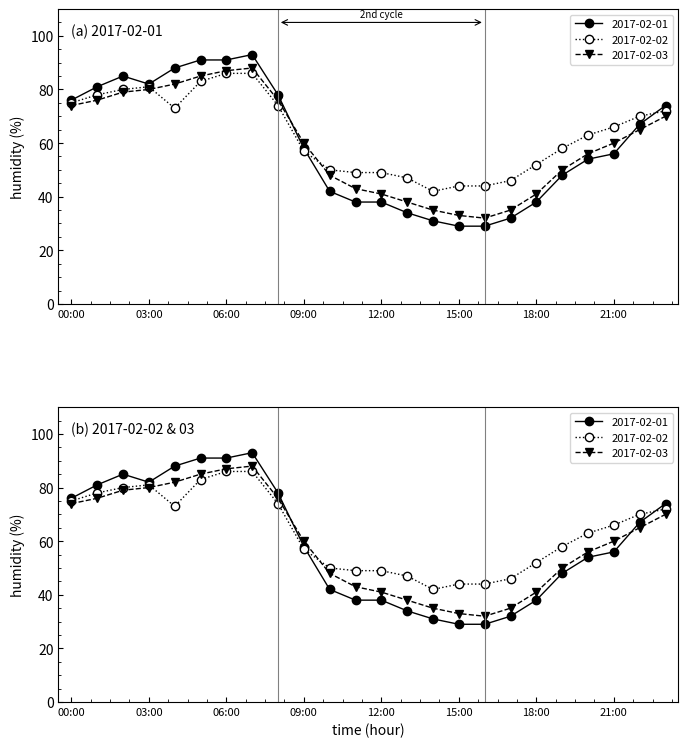

How many intersections are there between 2017-02-02 and 2017-02-01?

2